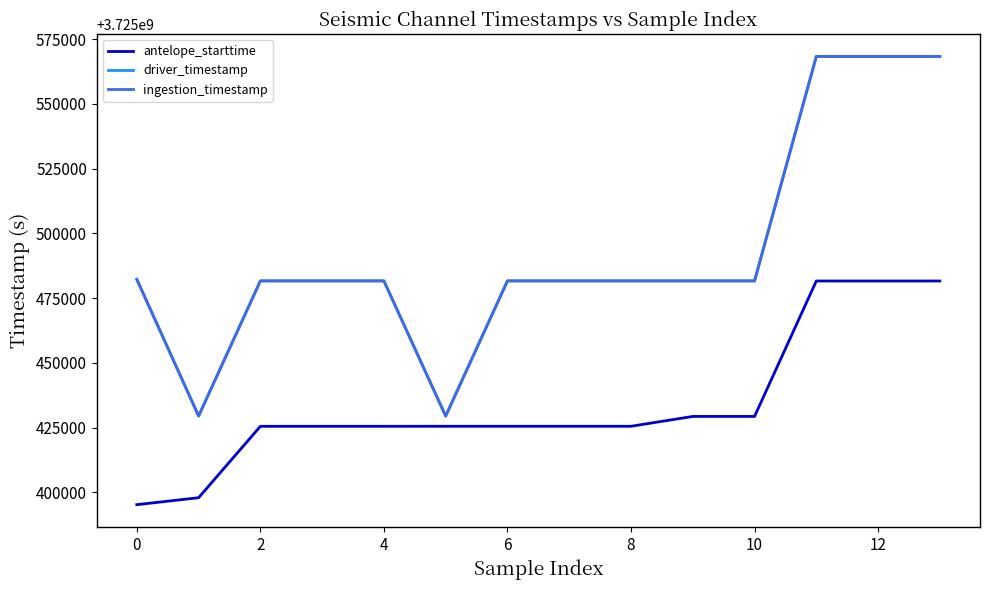

True or false: ingestion_timestamp and antelope_starttime cross at least once.

False